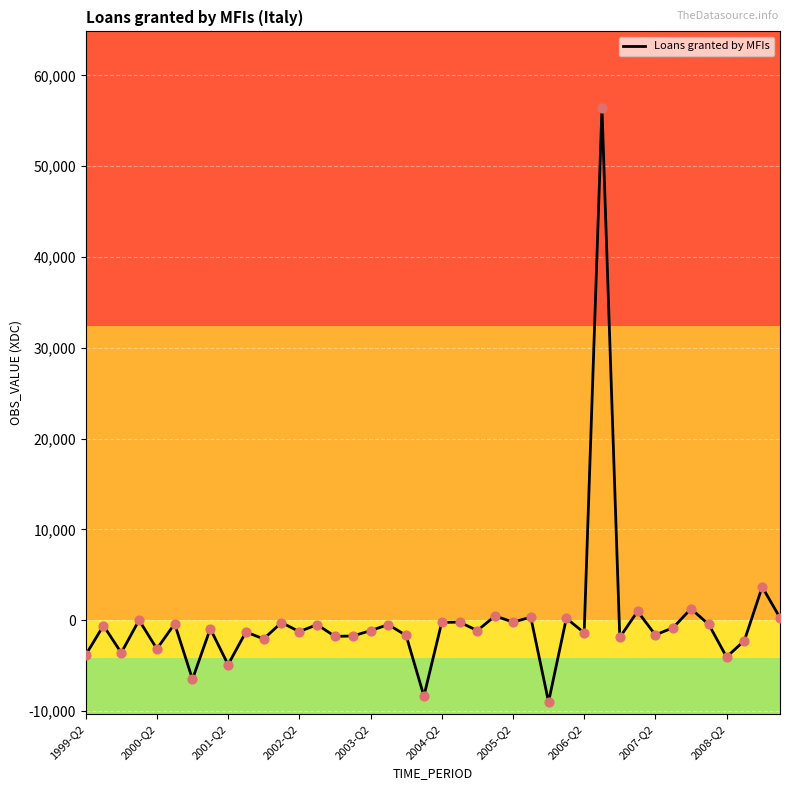

What is the difference between the maximum and minimum values?

65392